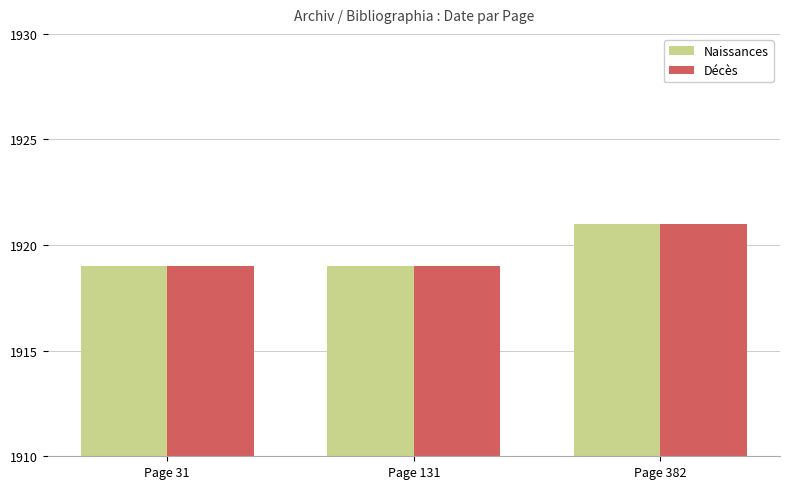

What is the sum of all Naissances values?

5759